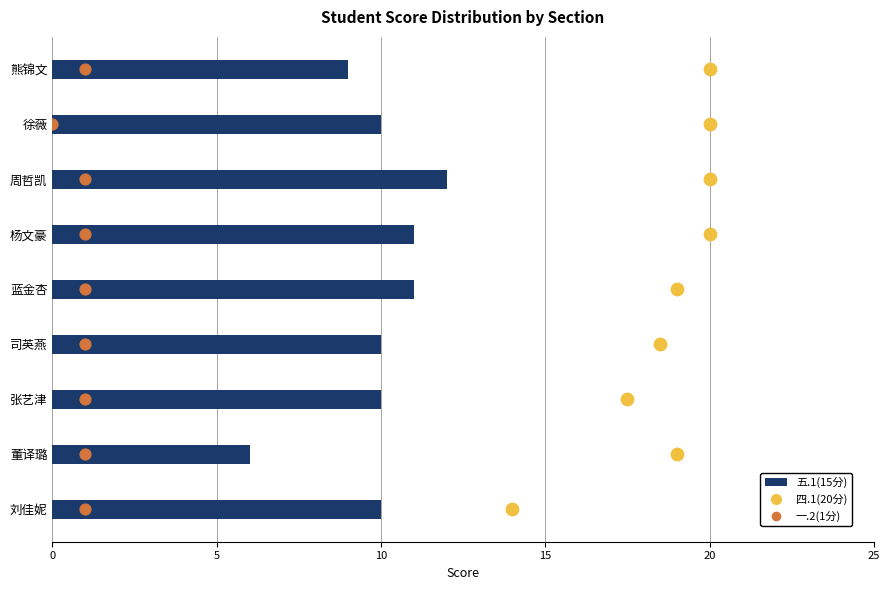

What are all the series names shown in the legend?

五.1(15分), 四.1(20分), 一.2(1分)